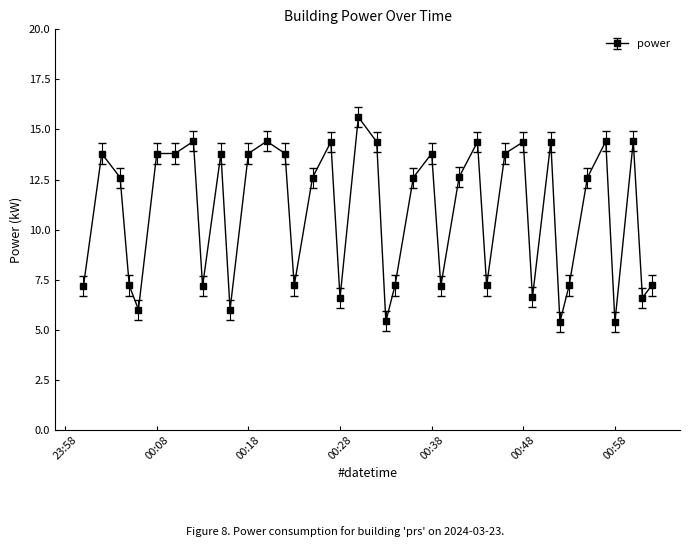

What is the maximum value shown in the chart?

15.6